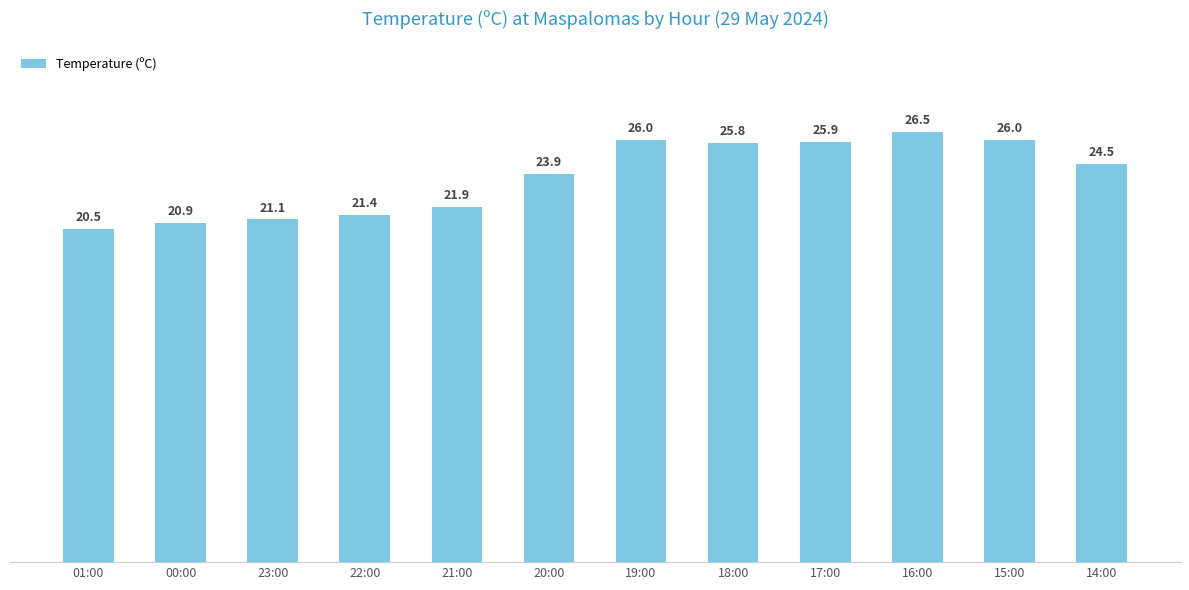

How many values exceed 24?

6